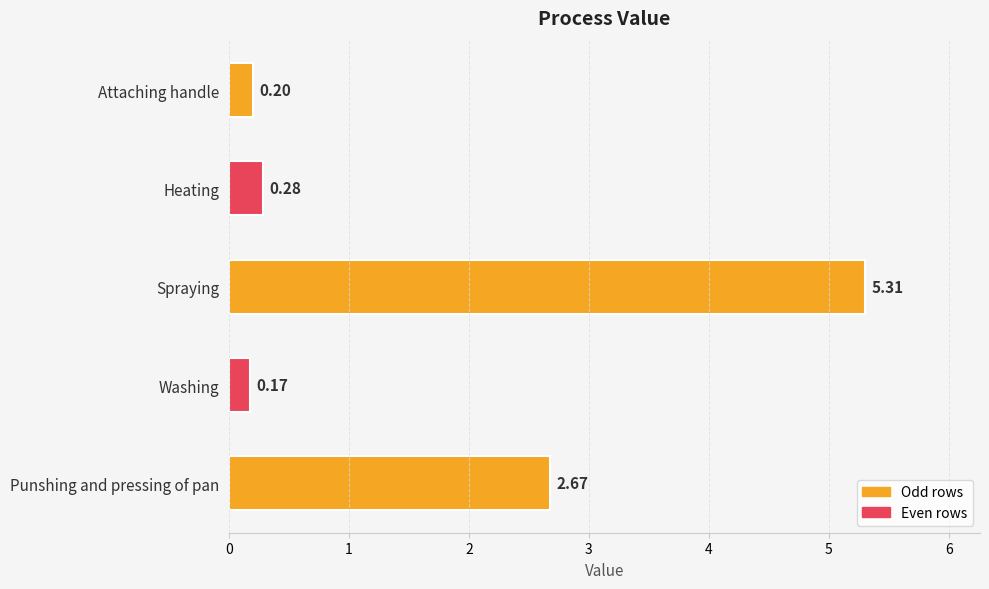

What is the average value?

1.7